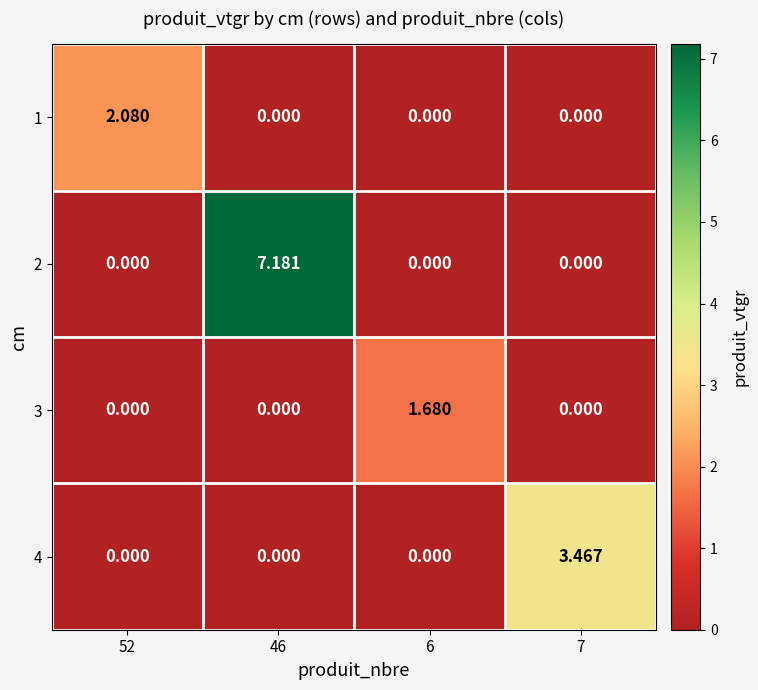

Is the value of 2 at 46 greater than the value of 1 at 6?

Yes